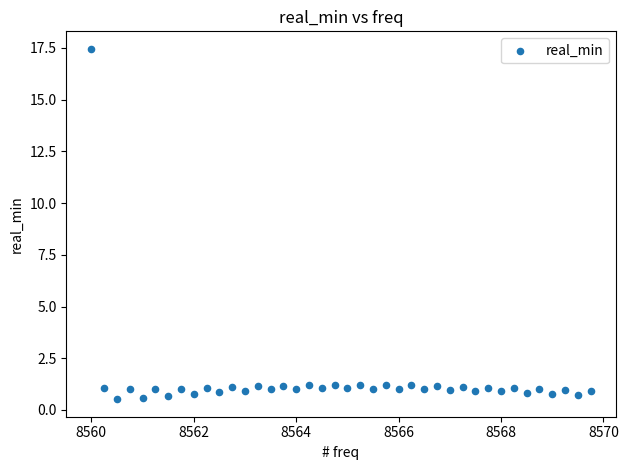

What is the range of X values (max minus min)?

9.8